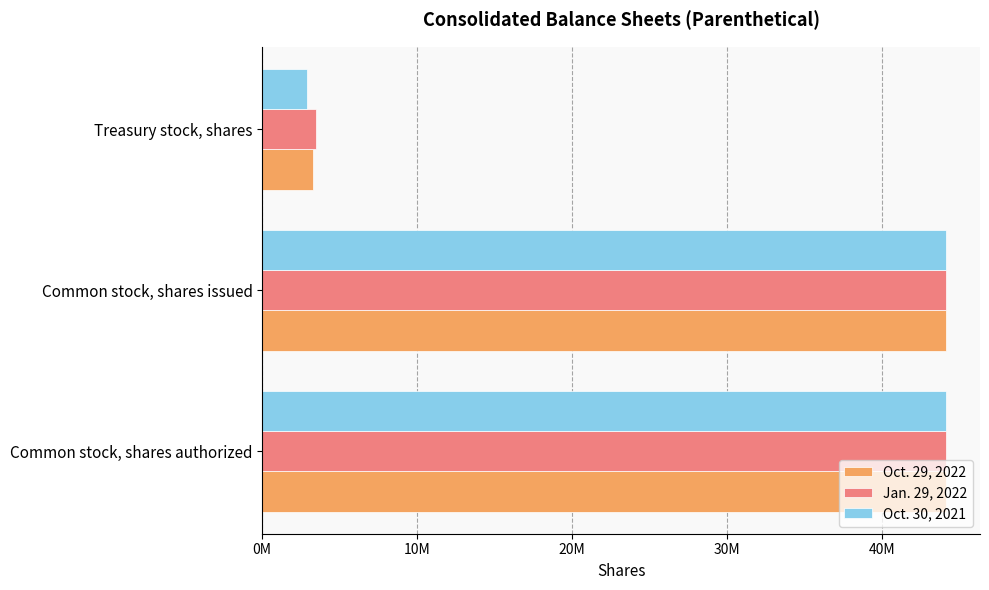

Reading right to left, what are all the values shown in this chart?

Oct. 29, 2022: 3300000	44100000	44100000
Jan. 29, 2022: 3500000	44100000	44100000
Oct. 30, 2021: 2900000	44100000	44100000